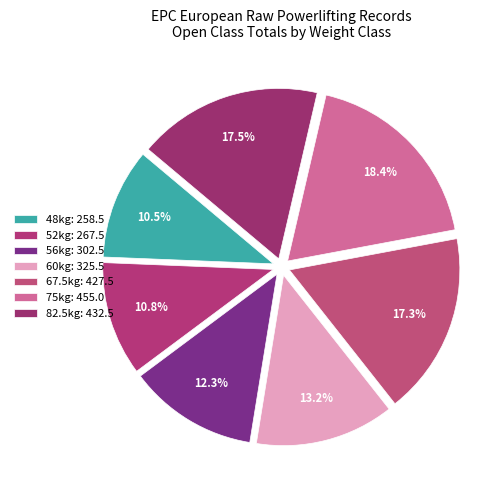

To the nearest percent, what portion does 56kg represent?

12%